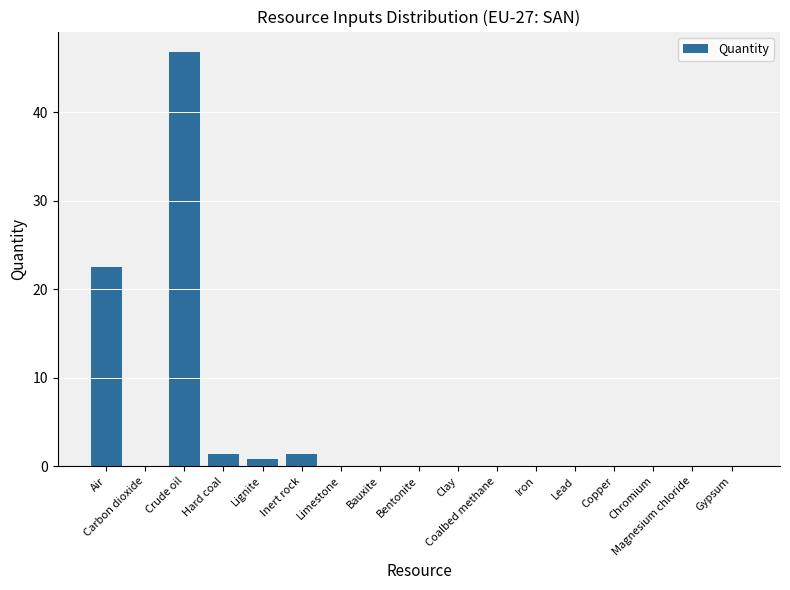

True or false: the data shows 0.0 at Lead.

True